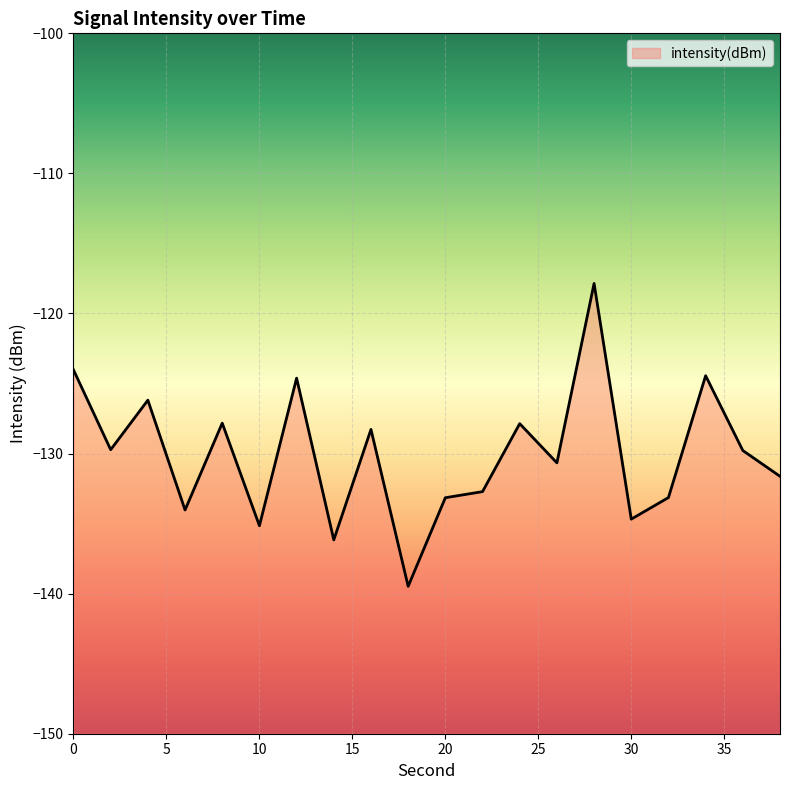

Is it true that the value at 30 is -134.7?

True